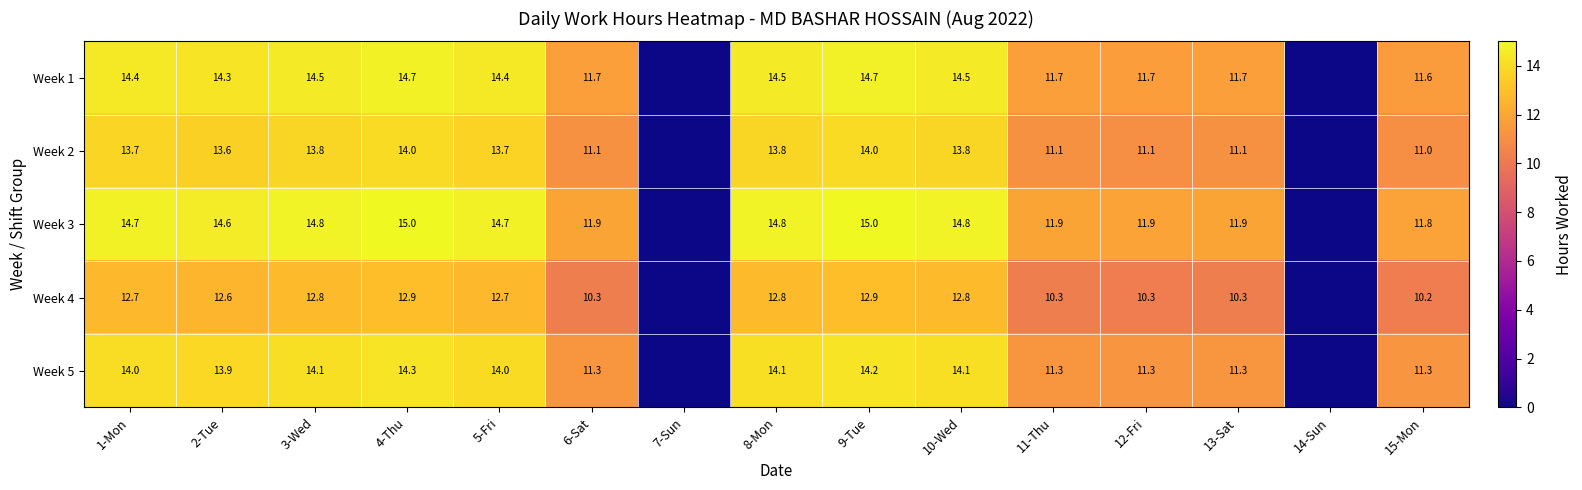

Is the value of Week 5 at 3-Wed greater than the value of Week 2 at 13-Sat?

Yes